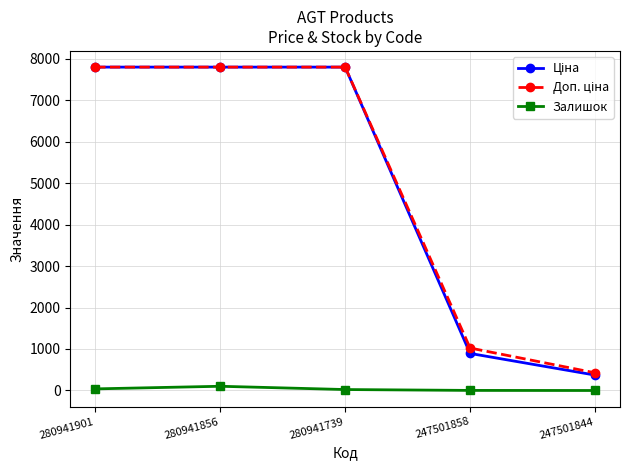

Is it true that Залишок equals 102.0 at 280941856?

True